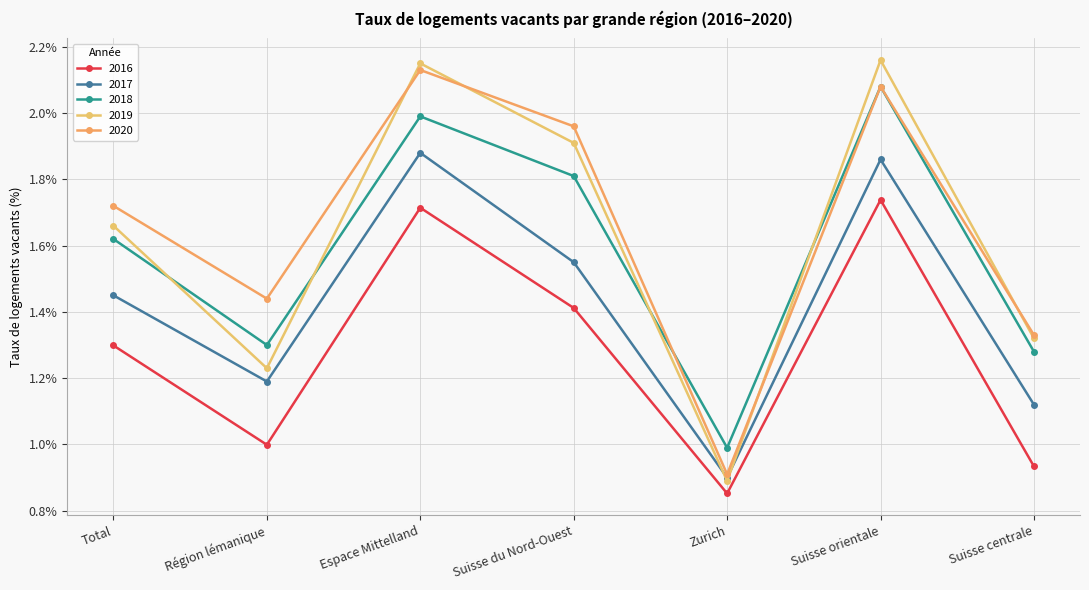

What is the difference between the 2016 values at Région lémanique and Suisse centrale?

0.1